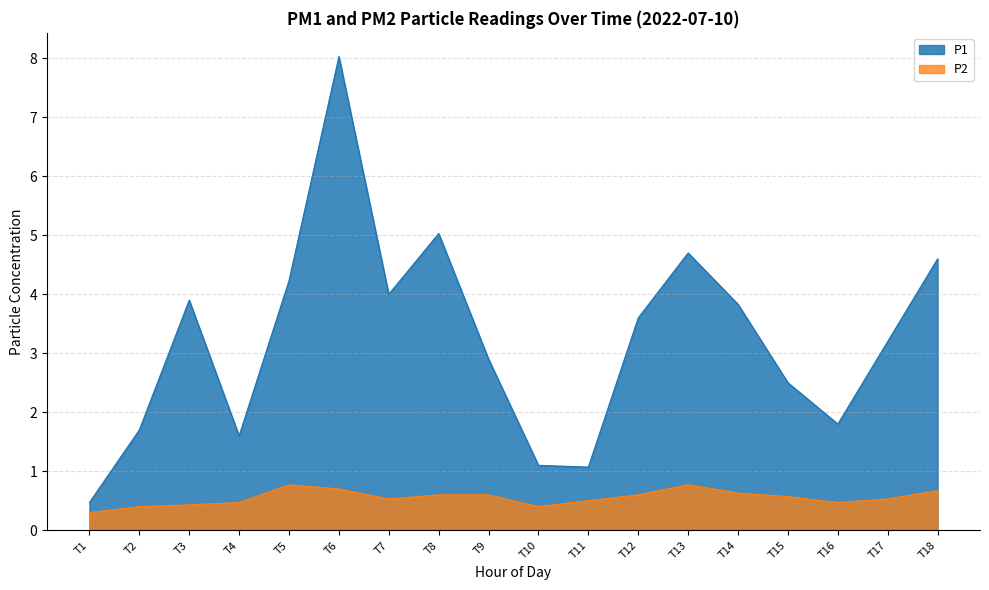

Is the value of P1 at 18:00 greater than the value of P2 at 11:00?

Yes